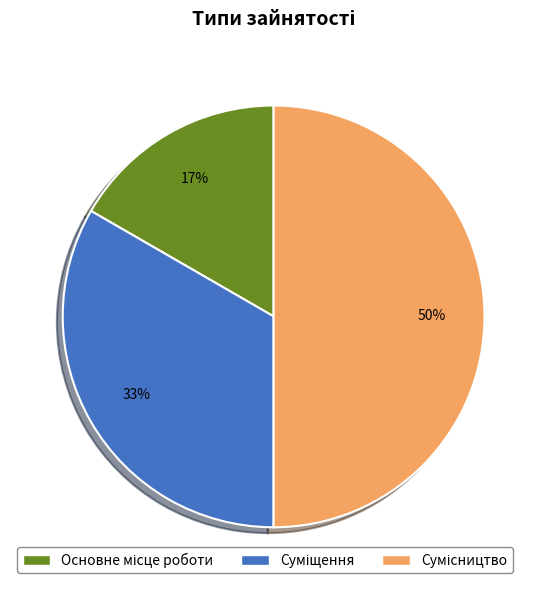

To the nearest percent, what is the average slice percentage?

33%